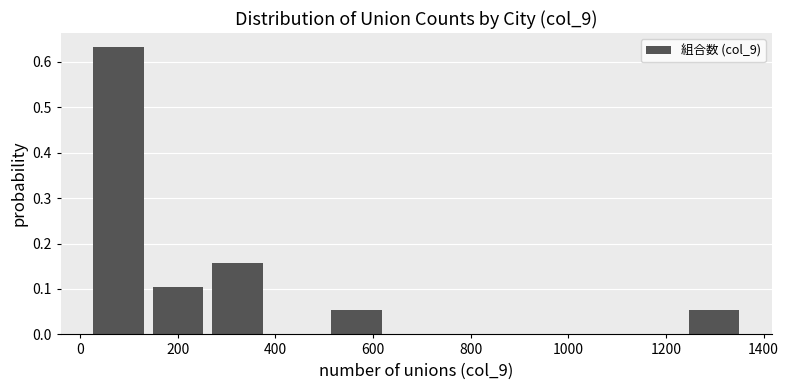

Reading left to right, list every bar in this chart as the range it spans on the x-axis followed by its height. Neither the bar edges nor the heights are printed on the chart, so give them approximately, as read against the axes.

20 to 140: 0.63
140 to 280: 0.11
280 to 400: 0.16
400 to 520: 0
520 to 640: 0.05
640 to 760: 0
760 to 880: 0
880 to 1000: 0
1000 to 1120: 0
1120 to 1240: 0
1240 to 1360: 0.05